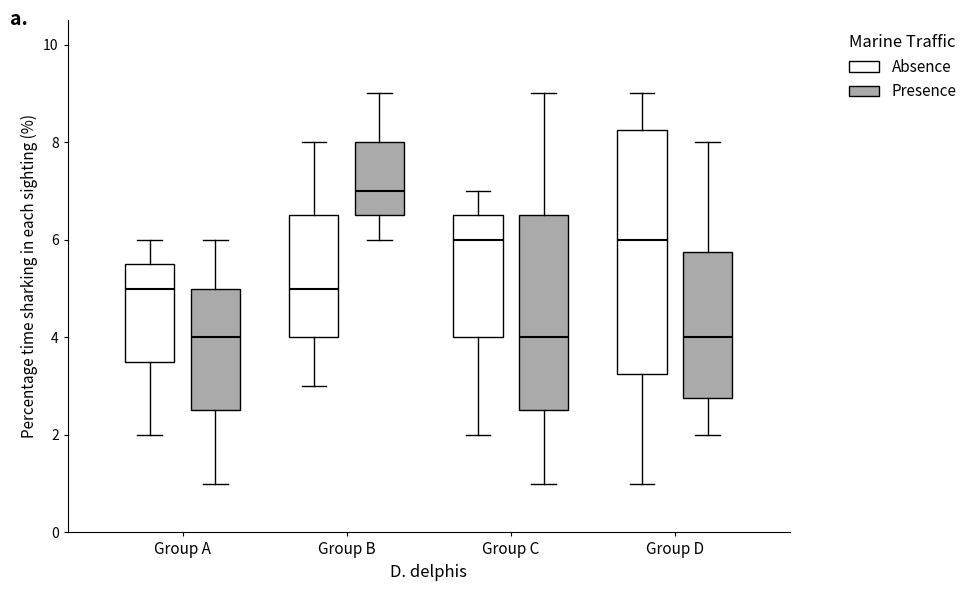

Reading left to right, read every box against the y-axis: the position of its median line, the range the box covers, and the ends of its whiskers. The values are not printed on the chart, so give them approximately, as read against the axis.

Group A (Absence): median 5.0, box 3.6 to 5.6, whiskers 2.0 to 6.0
Group A (Presence): median 4.0, box 2.6 to 5.0, whiskers 1.0 to 6.0
Group B (Absence): median 5.0, box 4.0 to 6.6, whiskers 3.0 to 8.0
Group B (Presence): median 7.0, box 6.6 to 8.0, whiskers 6.0 to 9.0
Group C (Absence): median 6.0, box 4.0 to 6.6, whiskers 2.0 to 7.0
Group C (Presence): median 4.0, box 2.6 to 6.6, whiskers 1.0 to 9.0
Group D (Absence): median 6.0, box 3.2 to 8.2, whiskers 1.0 to 9.0
Group D (Presence): median 4.0, box 2.8 to 5.8, whiskers 2.0 to 8.0